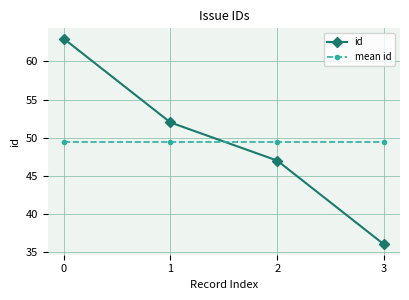

Reading left to right, transcribe all the data shown in this chart.

id: 63.0	52.0	47.0	36.0
mean id: 49.5	49.5	49.5	49.5